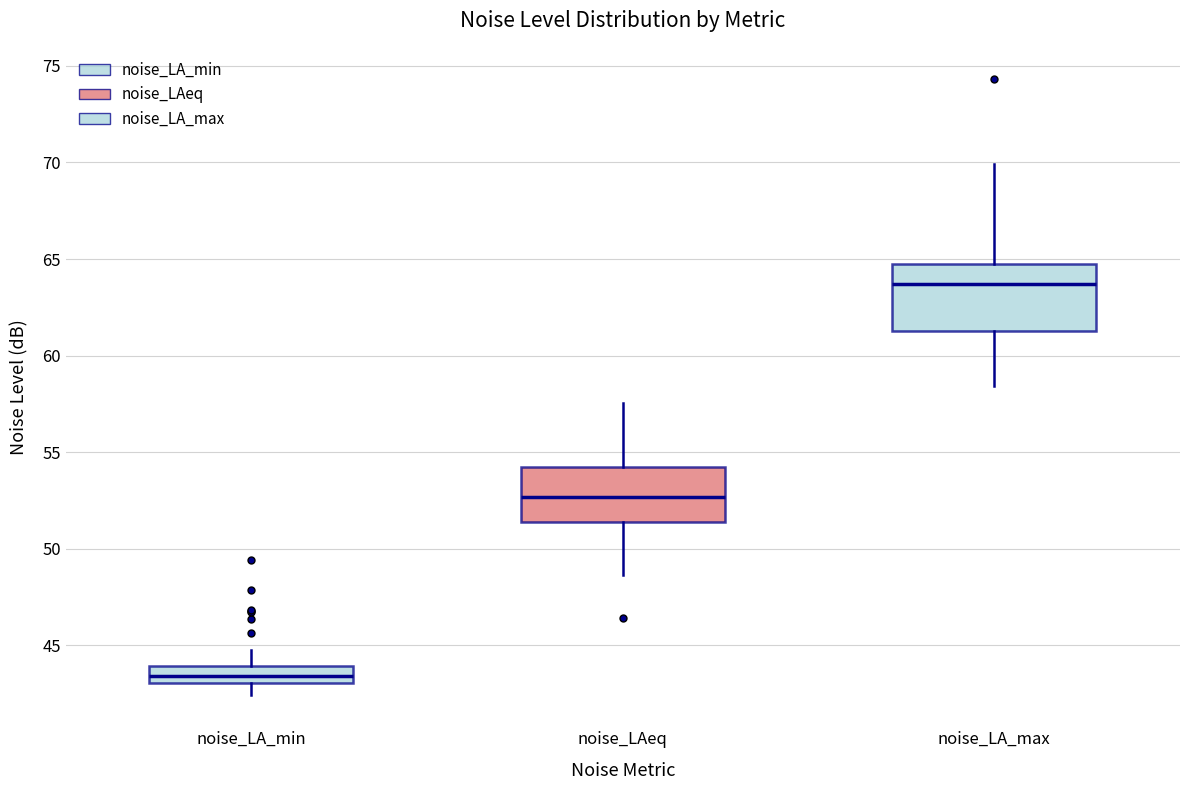

Reading left to right, transcribe this box plot: for each box, give where its median line is, the range the box spans, and where its two whiskers end, as read against the y-axis. The values are not printed on the chart, so give them approximately, as read against the axis.

noise_LA_min: median 43.5, box 43.0 to 44.0, whiskers 42.5 to 45.0
noise_LAeq: median 52.5, box 51.5 to 54.5, whiskers 48.5 to 57.5
noise_LA_max: median 63.5, box 61.5 to 65.0, whiskers 58.5 to 70.0